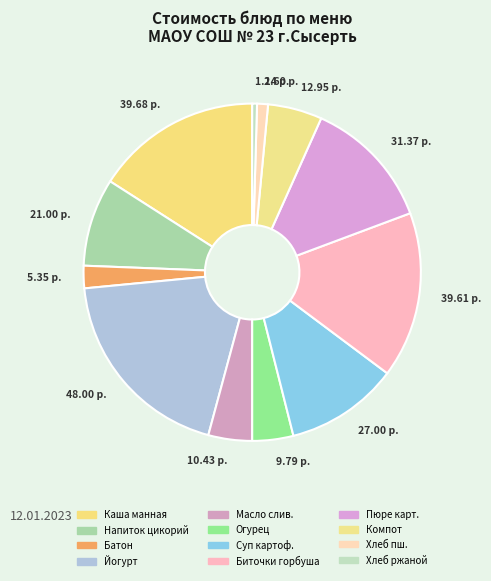

Rank the categories by value from highest to lowest.

Йогурт, Каша манная молочная с маслом, Биточки из горбуши паровые, Картофельное пюре, Суп картофельный с вермишелью, Напиток из цикория с молоком, Компот из сухофруктов, Масло Сливочное порционное, Огурец свежий, Батон Молочный, Хлеб пшеничный, Хлеб ржаной